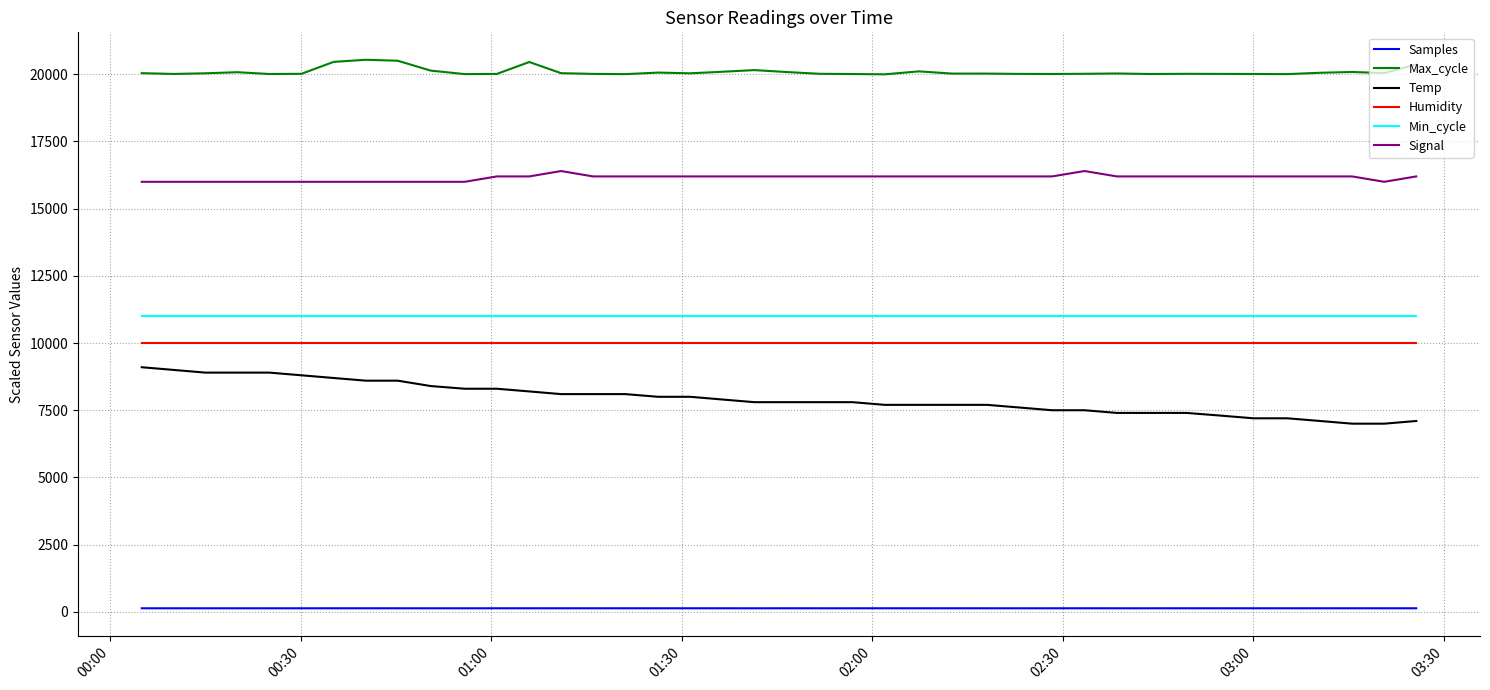

At how many categories does at least one series exceed 17212?

40